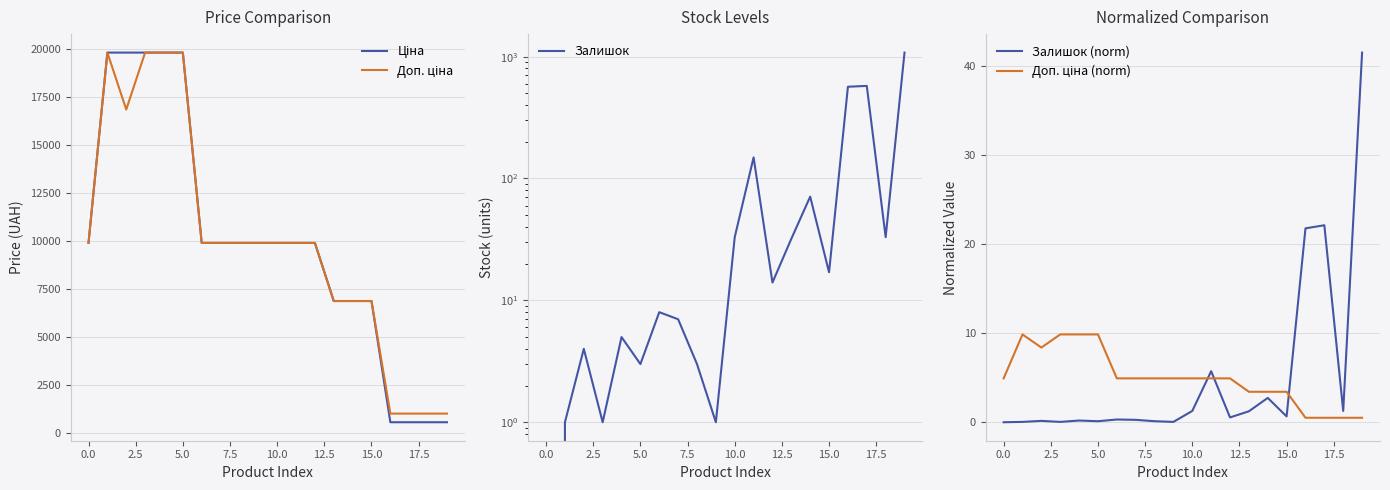

What are all the series names shown in the legend?

Ціна, Доп. ціна, Залишок, Залишок (norm), Доп. ціна (norm)